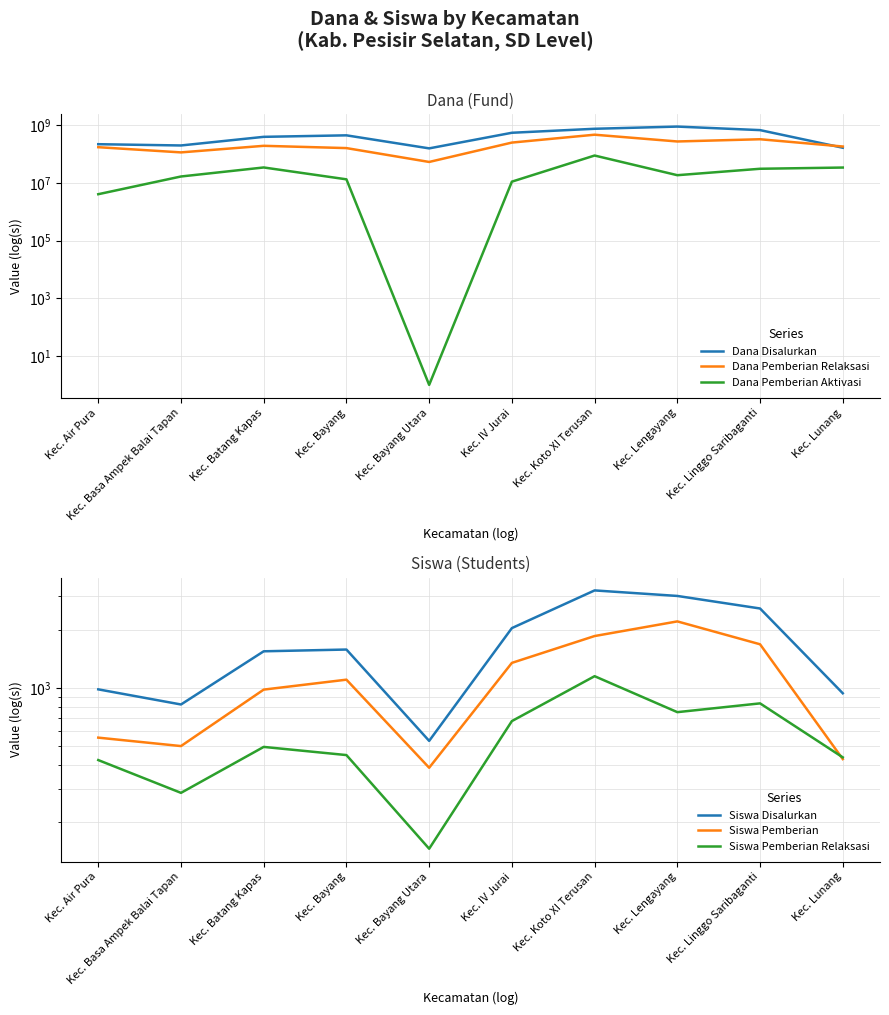

Is it true that Dana Disalurkan equals 245775648 at Kec. Lunang?

False